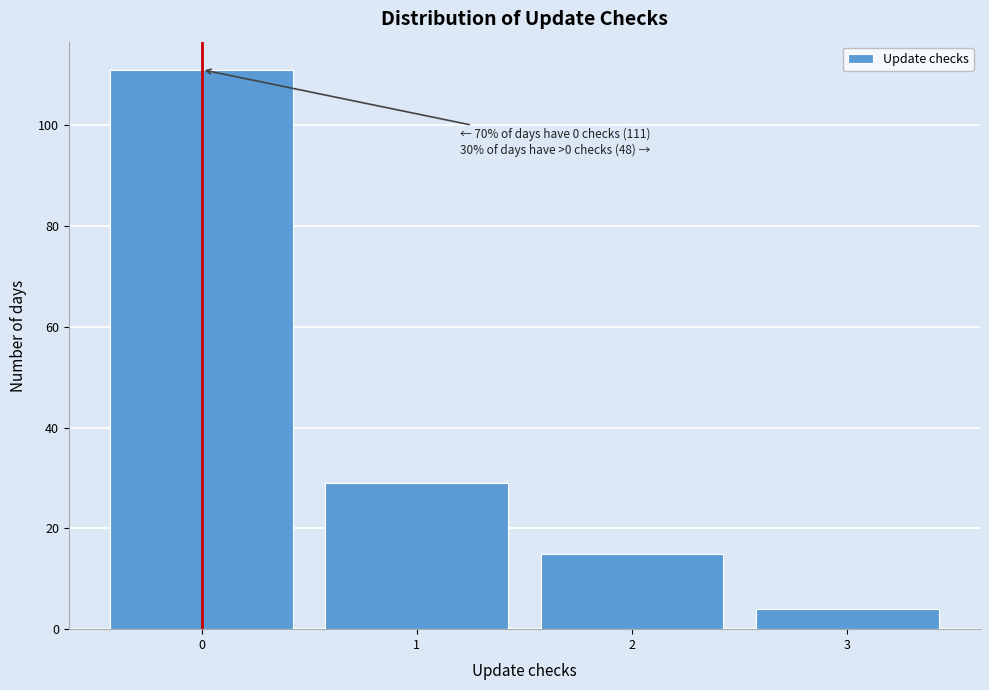

Over which range of the x-axis is the bar tallest?

-0.5 to 0.5